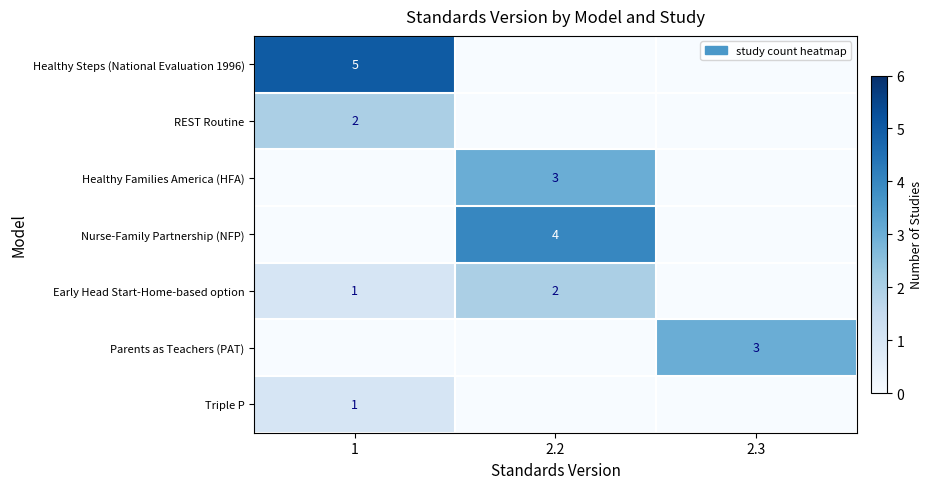

The value of row_2 at 2.3 is 1. True or false?

False